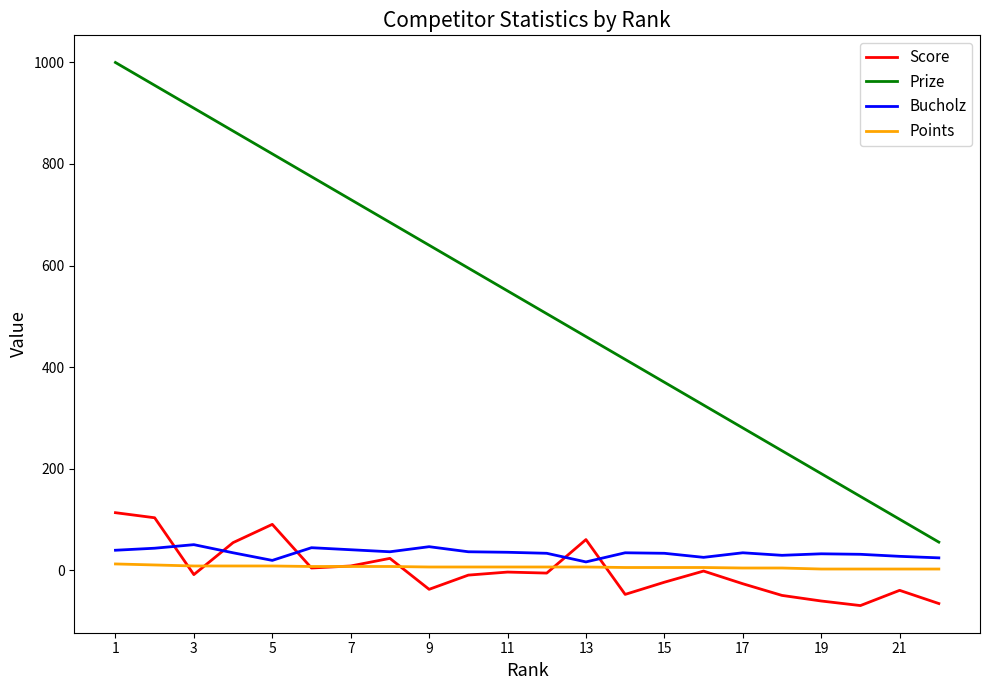

True or false: Score and Prize cross at least once.

False